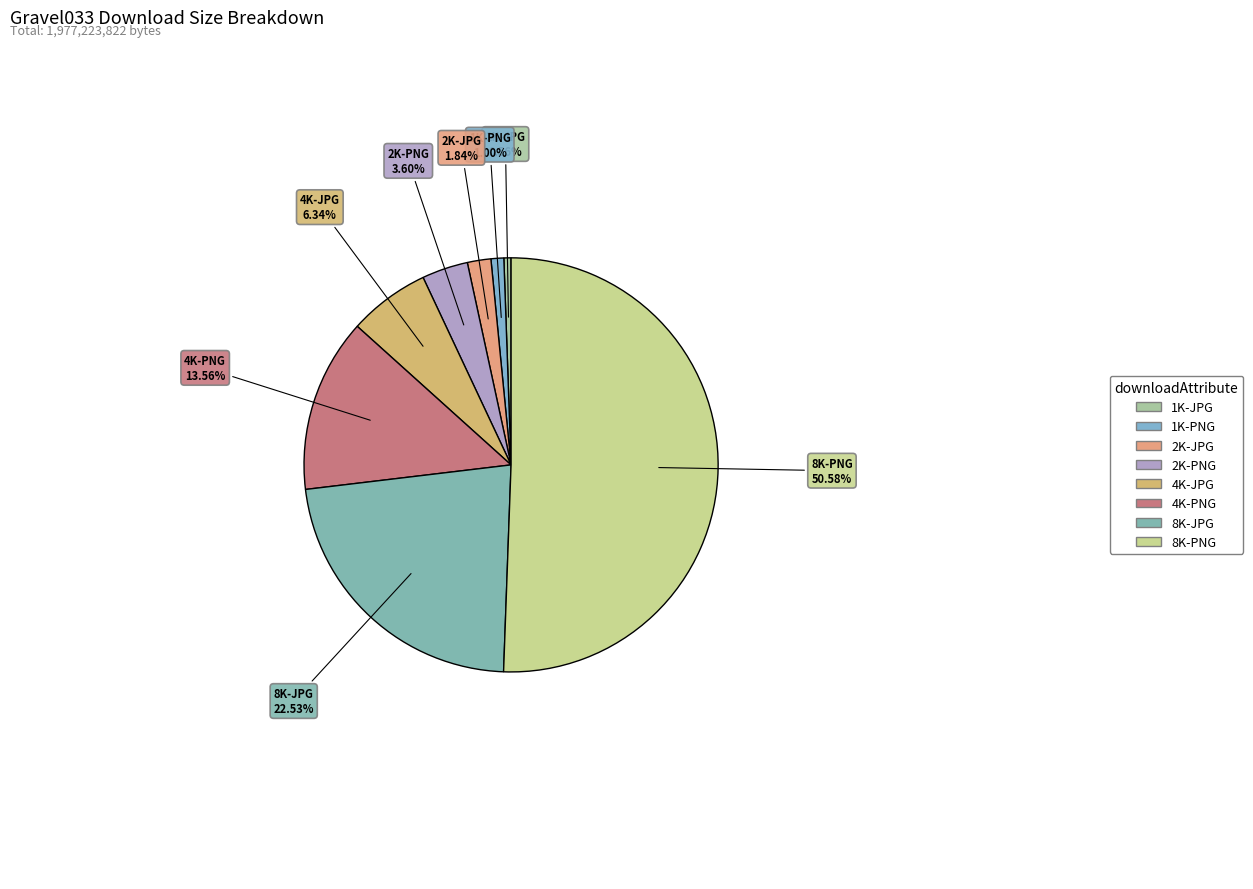

To the nearest percent, what portion does 8K-PNG represent?

51%